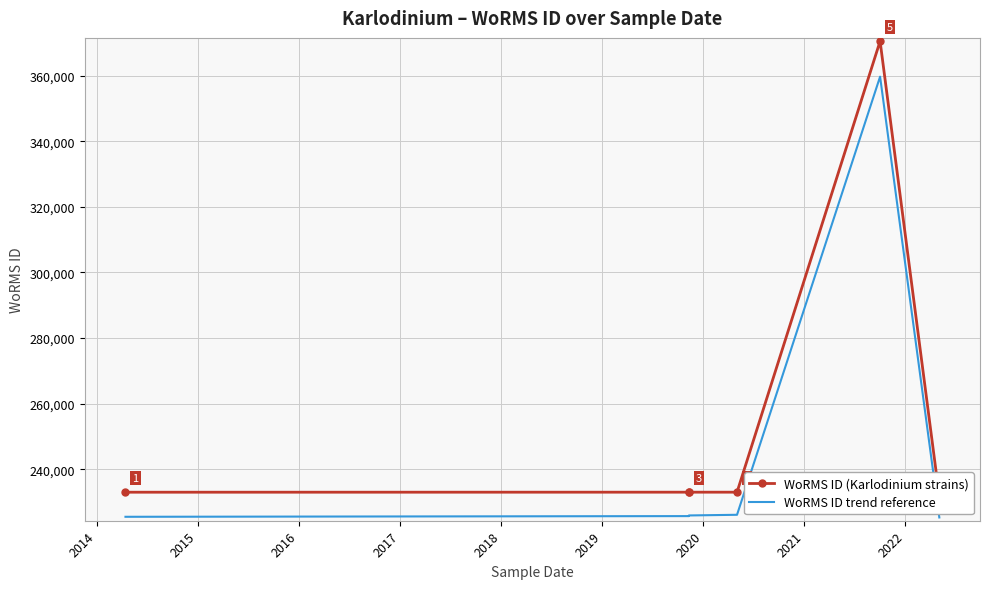

Is it true that WoRMS ID (Karlodinium strains) equals 351445.6 at 2018?

False